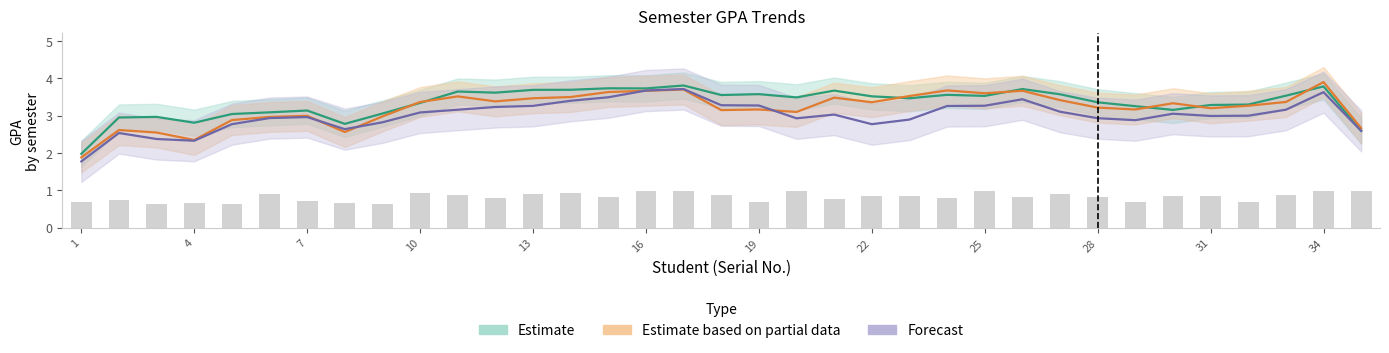

Which series has the largest total across all categories?

Estimate